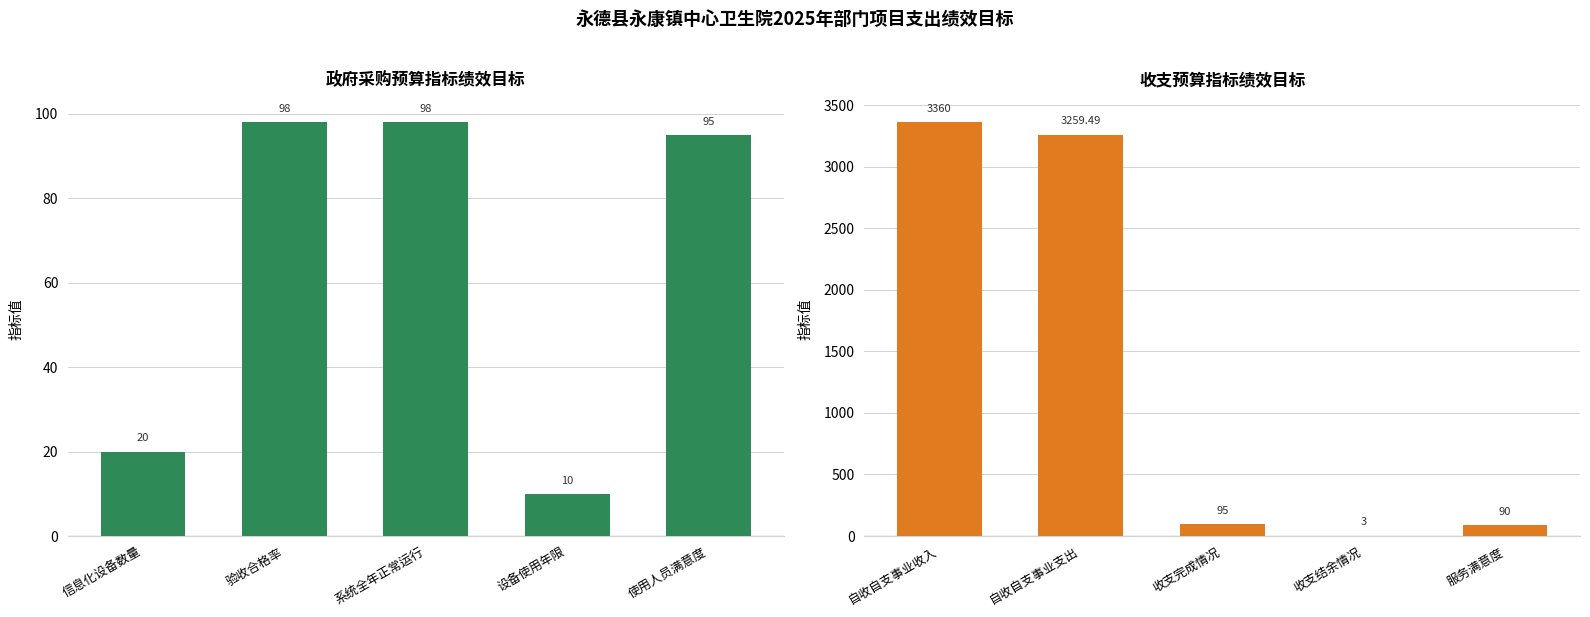

Rank the series by their maximum value, from highest to lowest.

收支预算指标绩效目标, 政府采购预算指标绩效目标